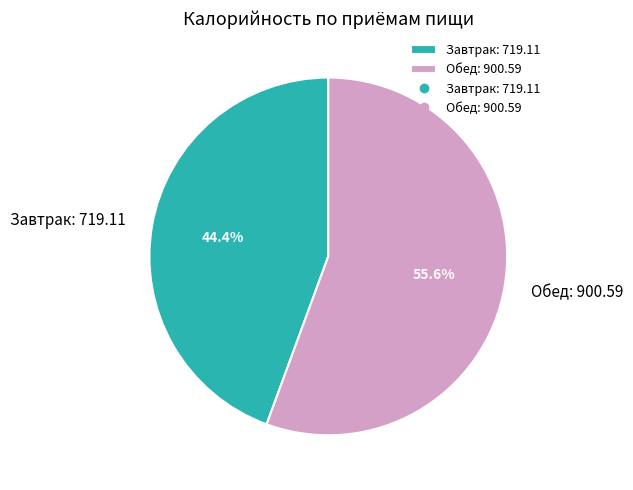

Count the number of slices in the pie.

2